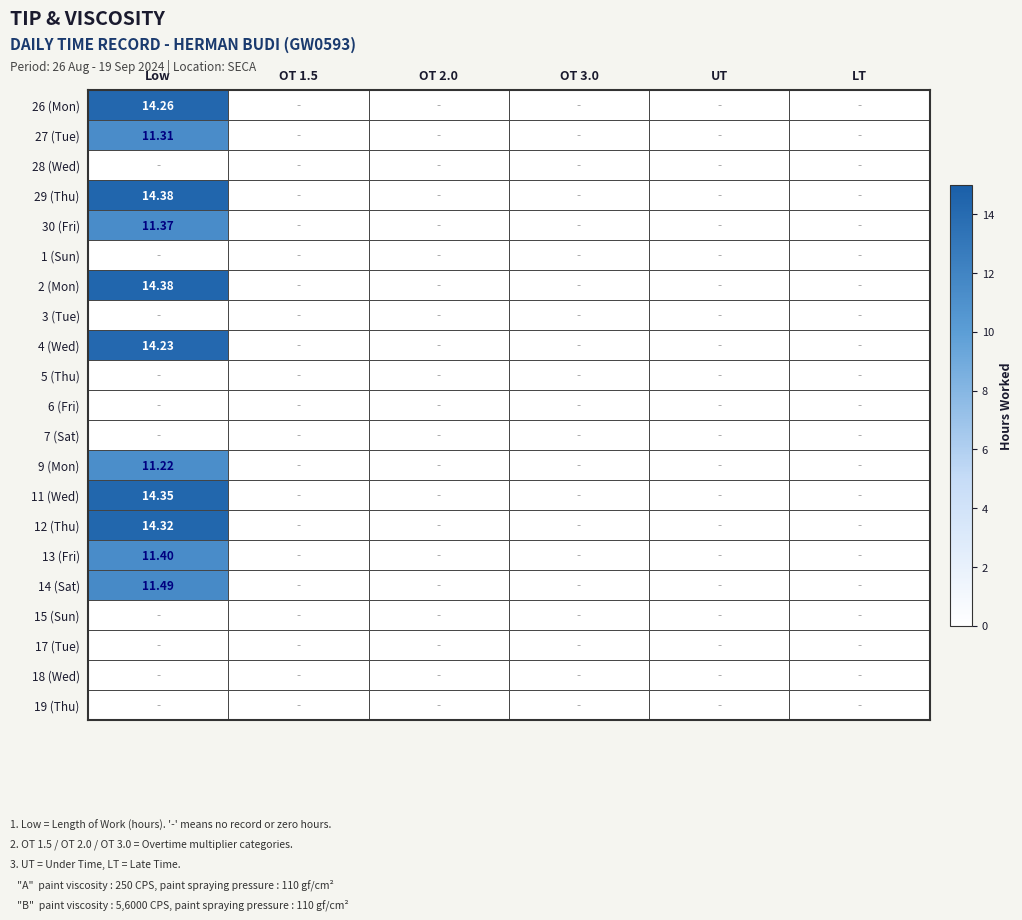

Count the number of categories in the chart.

6